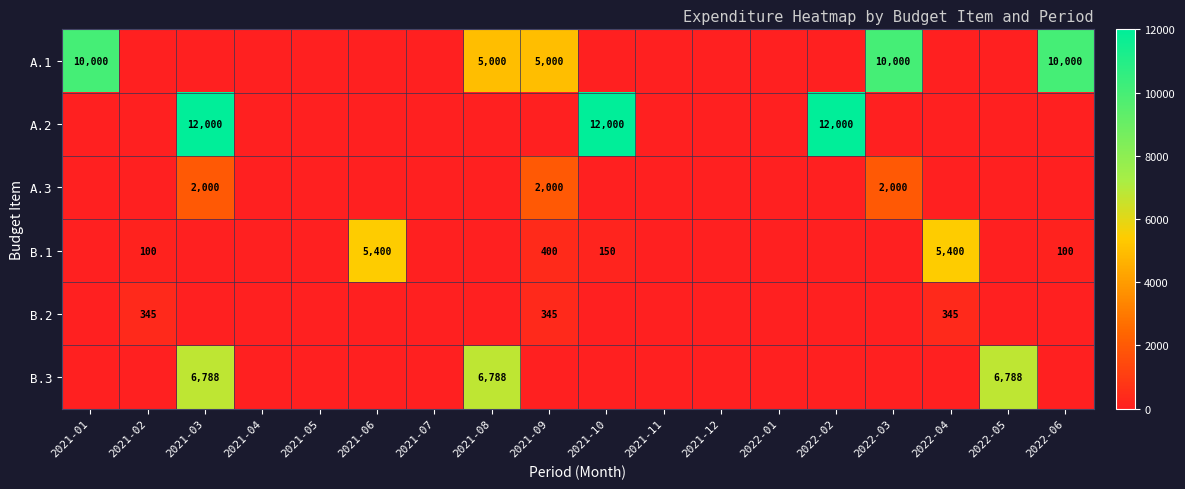

Is it true that A.2 equals 2604 at 2021-03?

False